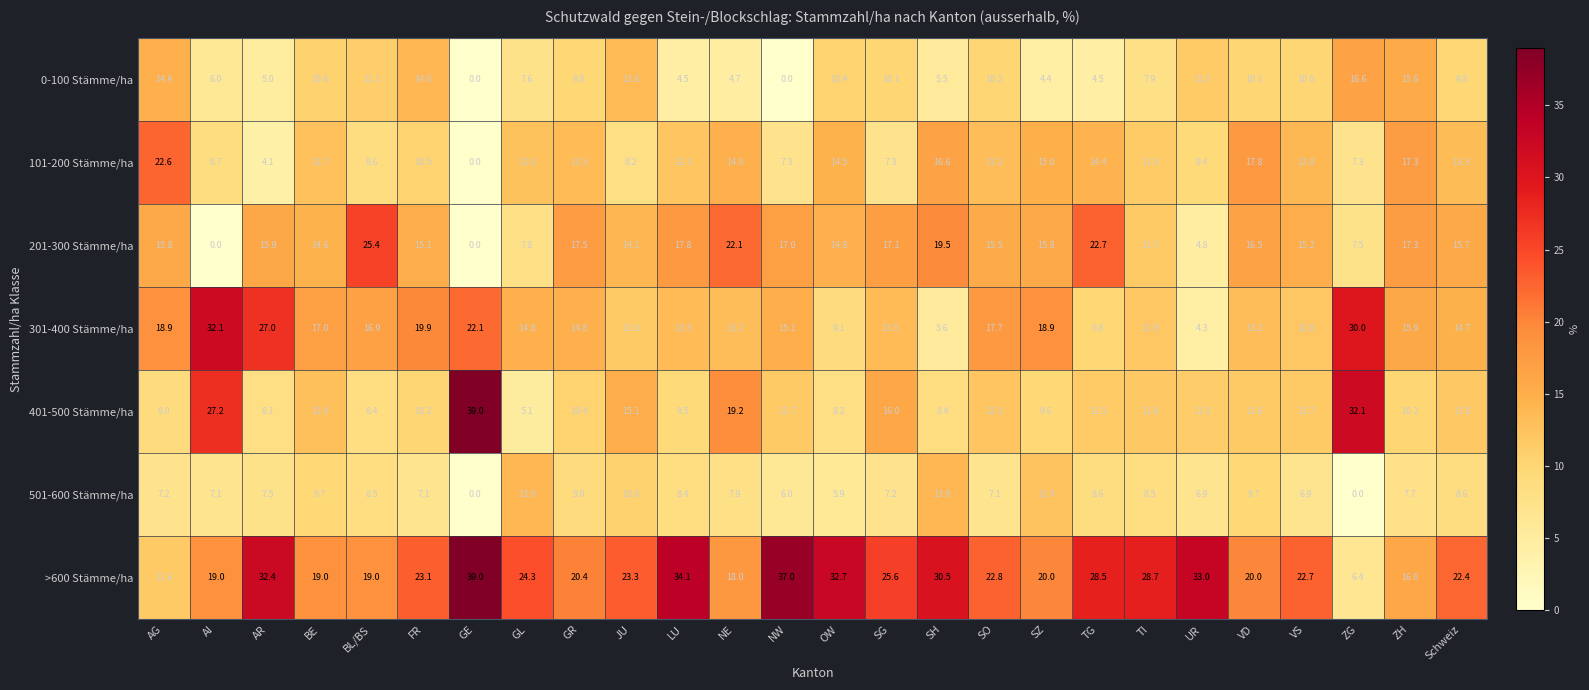

At which label does 501-600 Stämme/ha first exceed 7?

AG